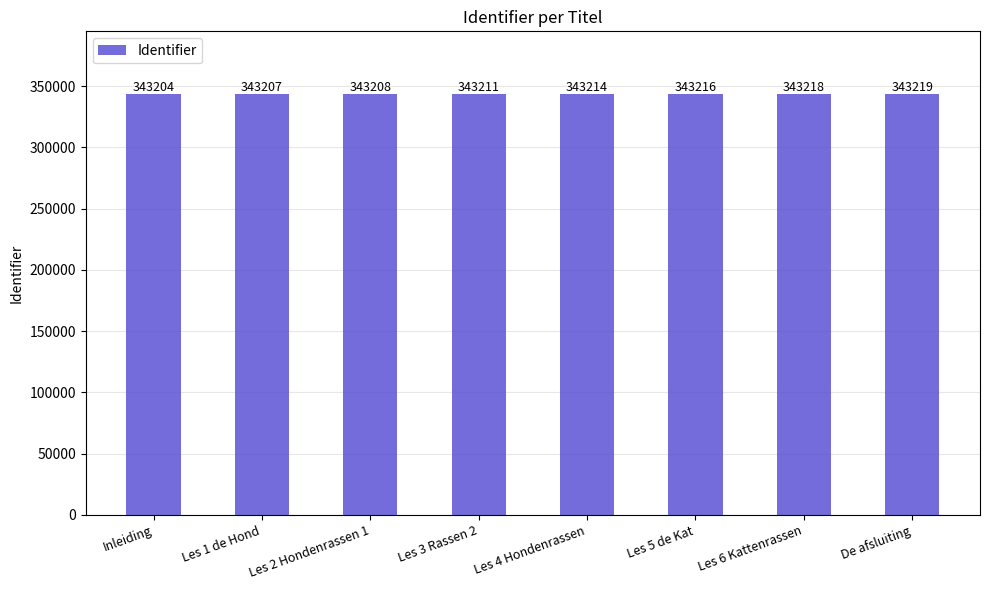

Rank the categories by value from lowest to highest.

Inleiding, Les 1 de Hond, Les 2 Hondenrassen 1, Les 3 Rassen 2, Les 4 Hondenrassen, Les 5 de Kat, Les 6 Kattenrassen, De afsluiting